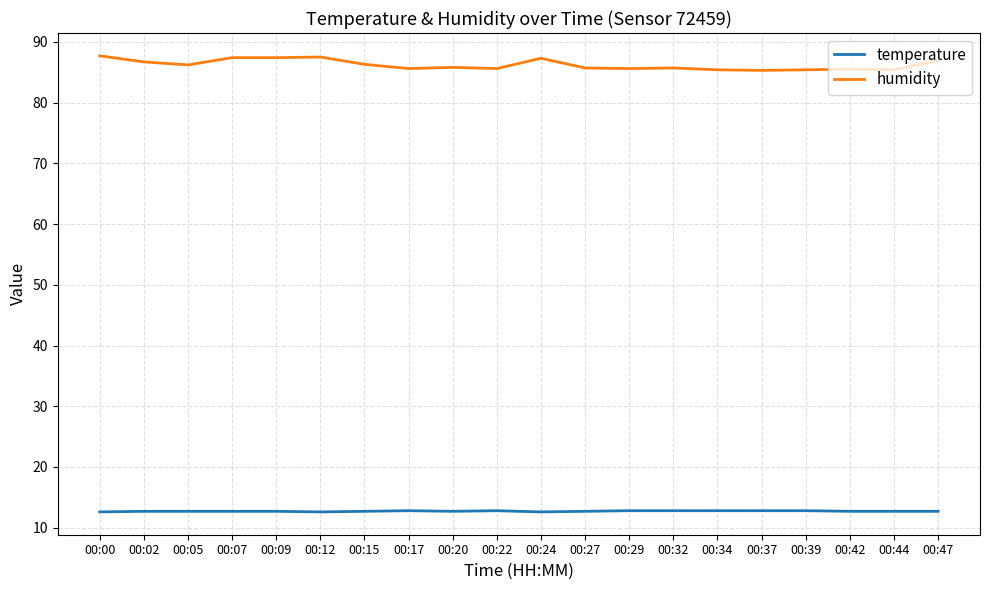

Does the chart have visible grid lines?

Yes